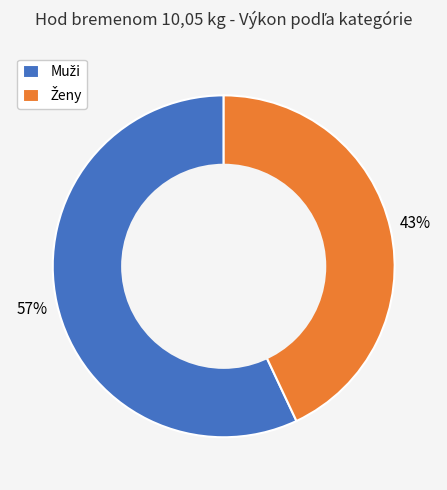

To the nearest percent, what is the average slice percentage?

50%